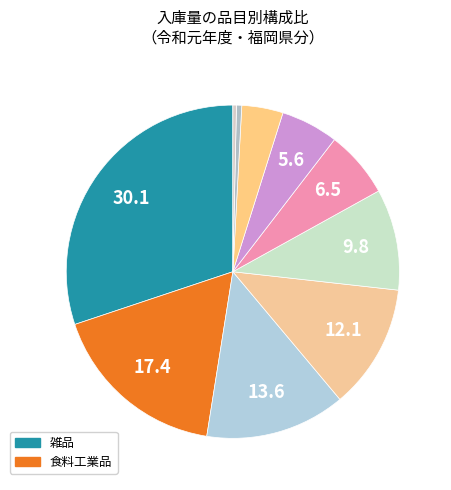

Count the number of slices in the pie.

10